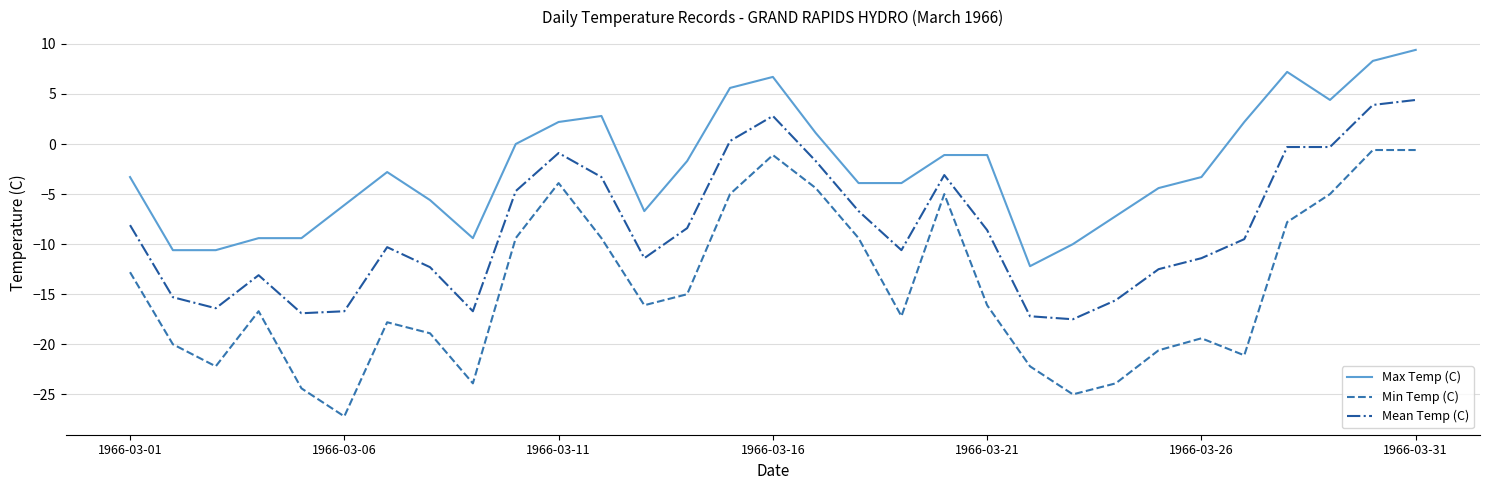

What is the maximum value for Max Temp (C)?

9.4